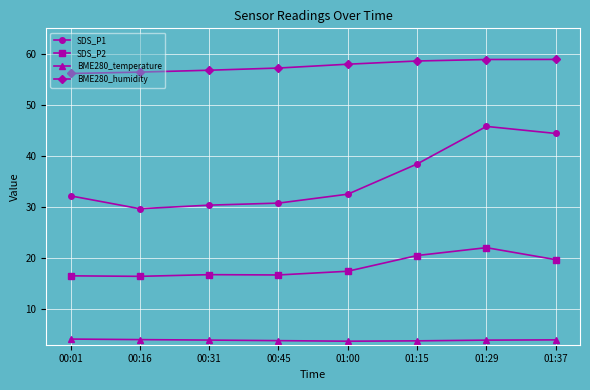

What is the lowest value of the SDS_P2 series?

16.4